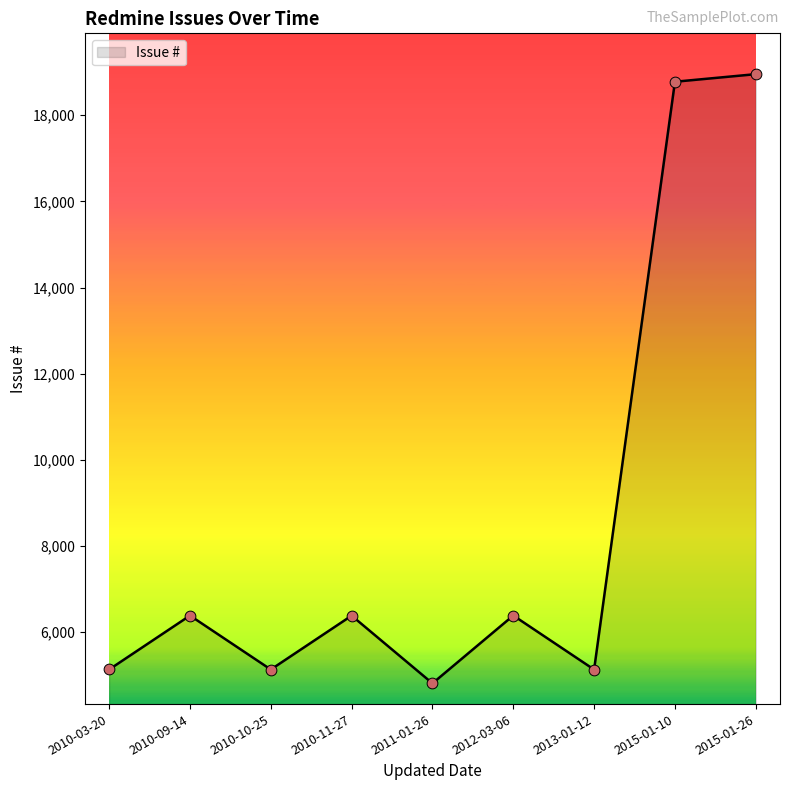

Between 2015-01-10 and 2013-01-12, which is larger?

2015-01-10